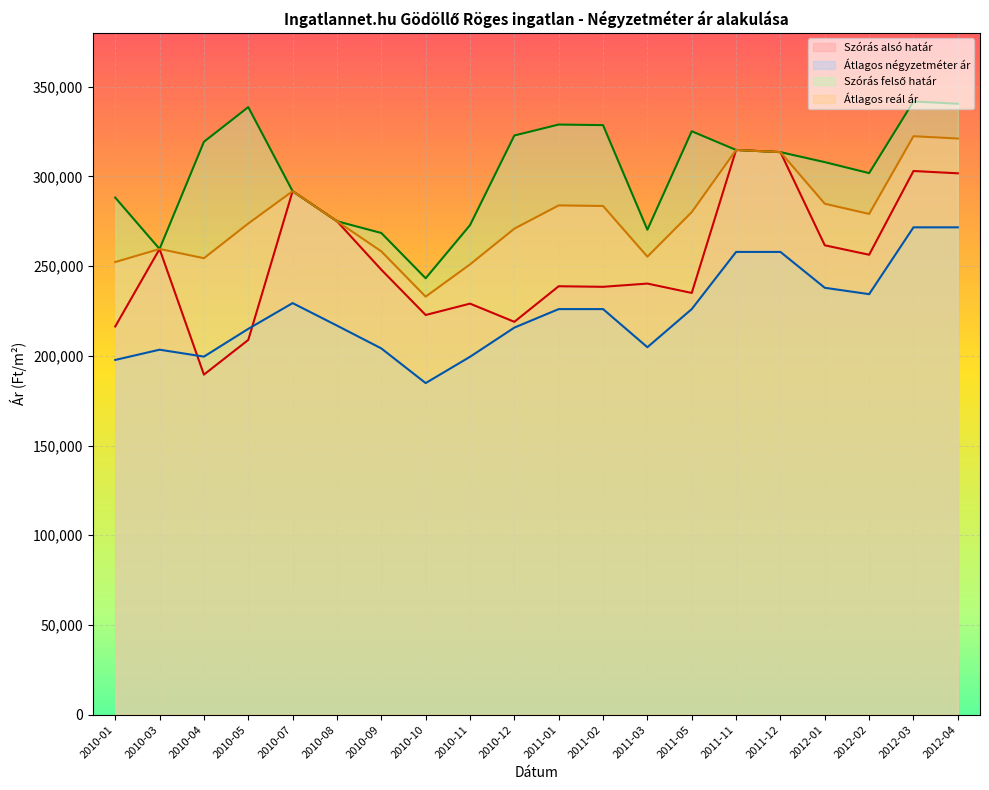

Reading left to right, transcribe all the data shown in this chart.

Szórás alsó határ: 216336	259541	189518	208849	291742	275008	247985	222742	229076	218945	238769	238448	240256	235034	314722	313511	261580	256324	302996	301704
Átlagos négyzetméter ár: 197695	203410	199548	215021	229372	216837	204120	184797	199446	215713	226034	226034	204779	226034	257894	257894	237909	234353	271600	271600
Szórás felső határ: 288162	259541	319270	338601	291742	275008	268443	243200	272800	322787	328881	328560	270250	325146	314722	313511	307934	301810	341762	340470
Átlagos reál ár: 252249	259541	254394	273725	291742	275008	258214	232971	250938	270866	283825	283504	255253	280090	314722	313511	284757	279067	322379	321087